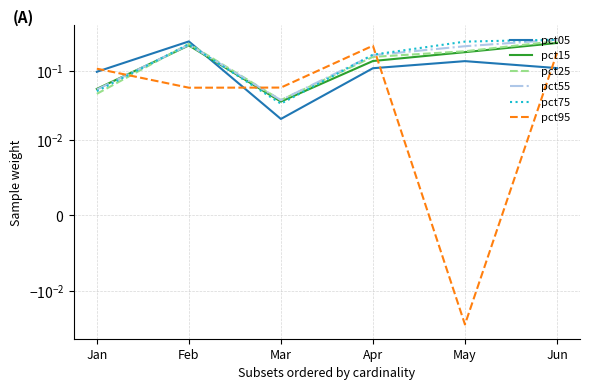

How many interior local valleys does the pct05 series have?

1